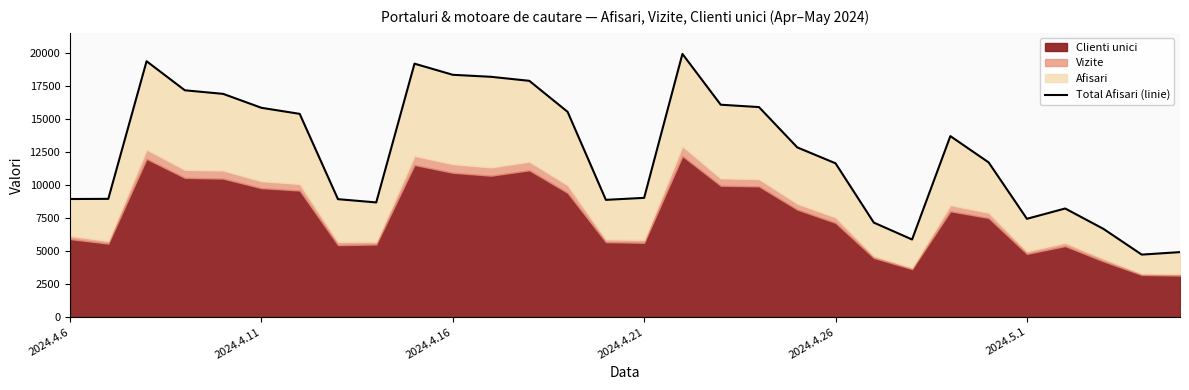

Does the chart display data point markers on the line(s)?

No